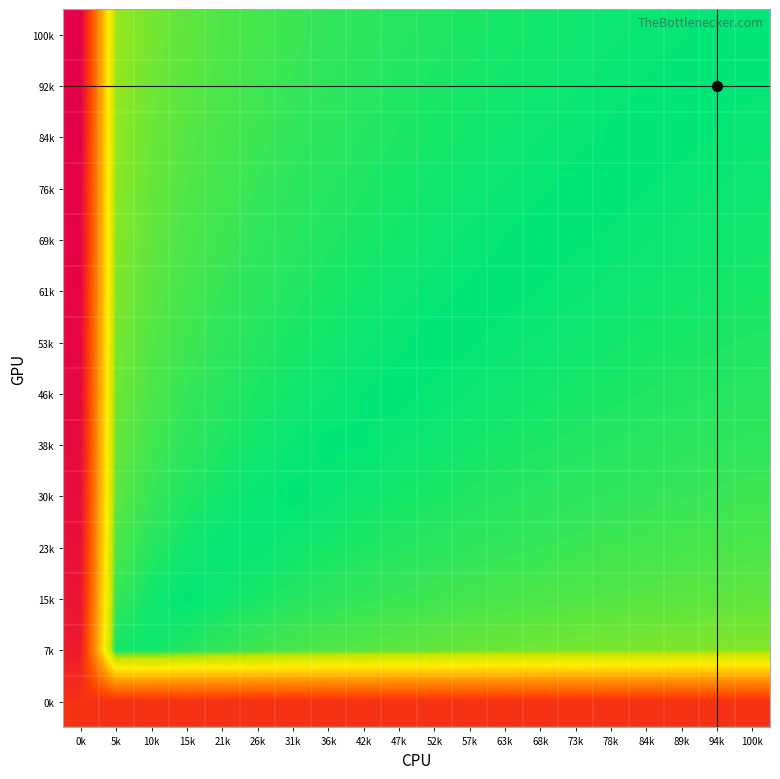

What is the greatest value displayed?

1.0